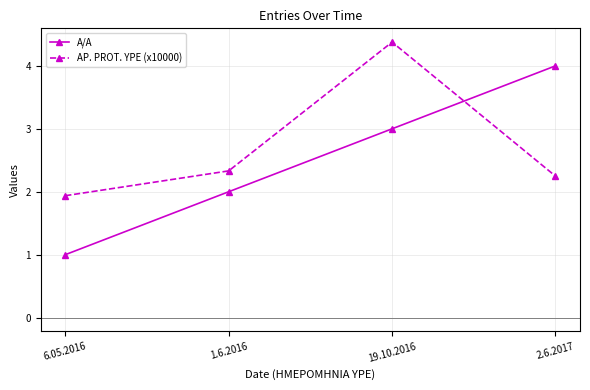

What is the value of the AP. PROT. YPE (x10000) point at the 3rd from the left?

4.4